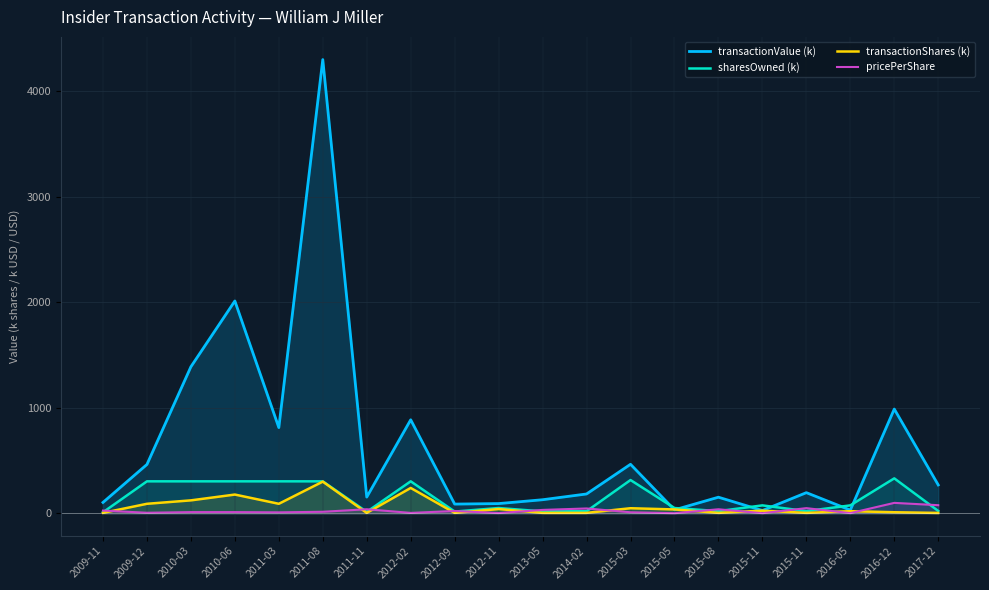

At which category does transactionValue (k) reach its first local peak?

2010-06